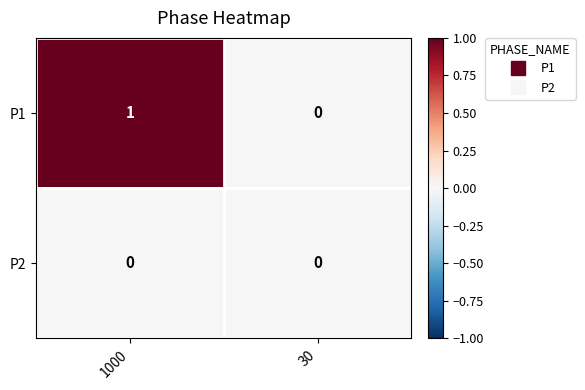

What is the maximum value shown in the chart?

1